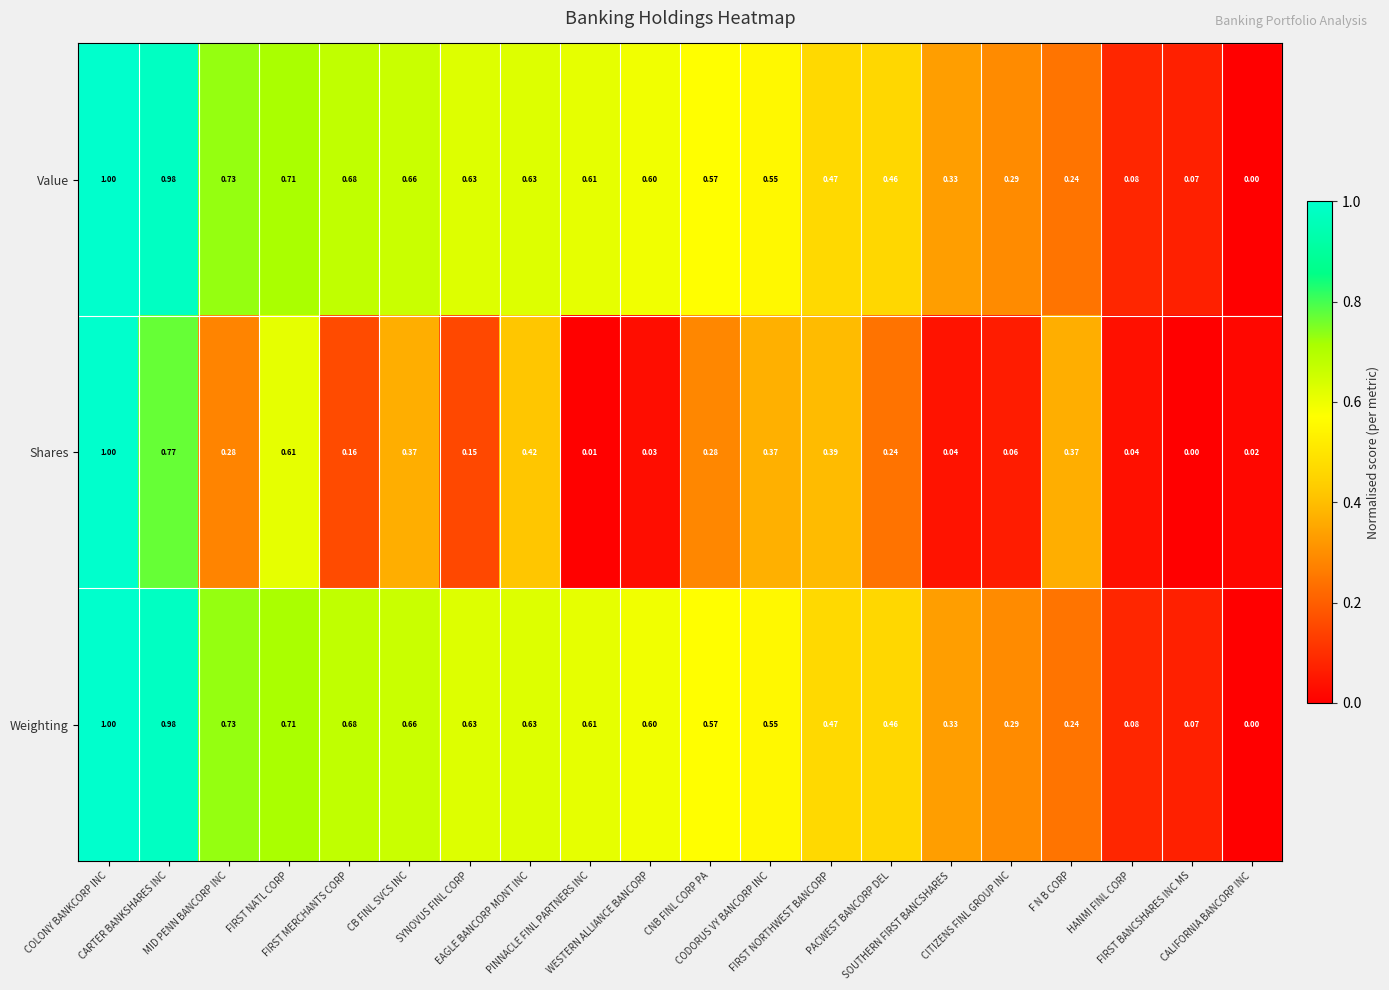

Between CARTER BANKSHARES INC and PINNACLE FINL PARTNERS INC, which is larger?

CARTER BANKSHARES INC